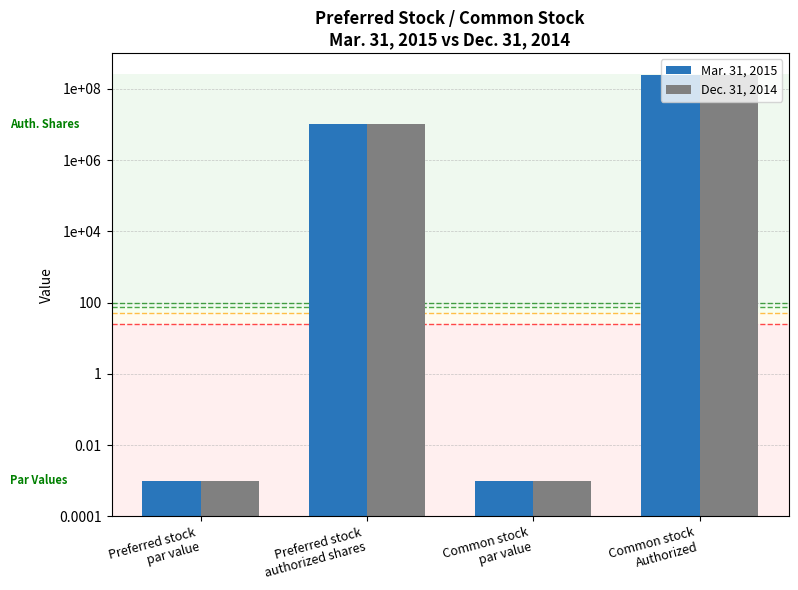

Reading left to right, what are all the values shown in this chart?

Mar. 31, 2015: Preferred stock
par value=0.0	Preferred stock
authorized shares=10000000.0	Common stock
par value=0.0	Common stock
Authorized=250000000.0
Dec. 31, 2014: Preferred stock
par value=0.0	Preferred stock
authorized shares=10000000.0	Common stock
par value=0.0	Common stock
Authorized=250000000.0